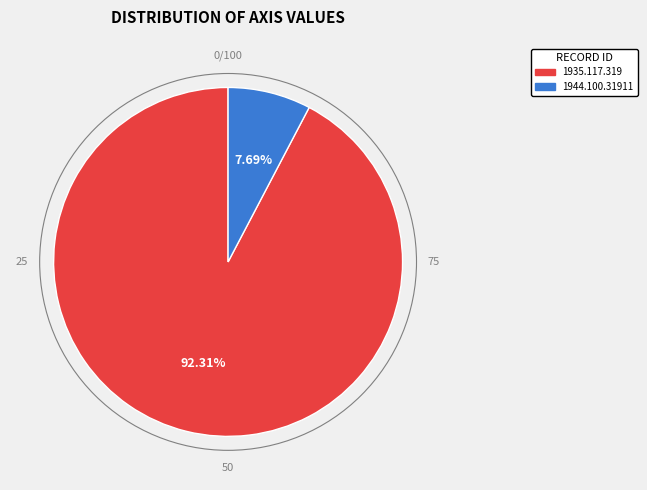

To the nearest percent, what is the difference between the 1935.117.319 and 1944.100.31911 slice percentages?

85%